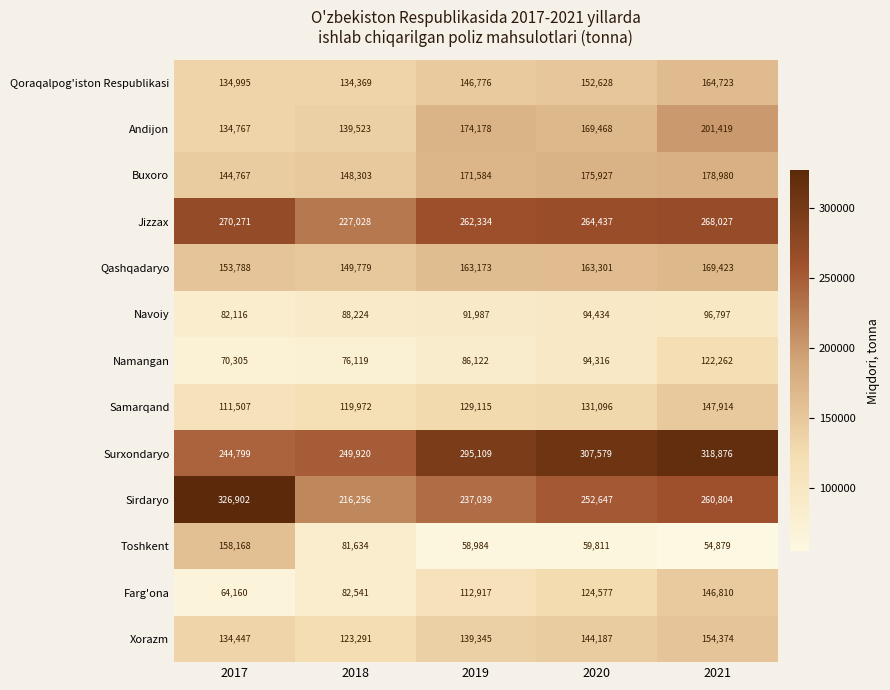

What is the smallest value displayed?

54879